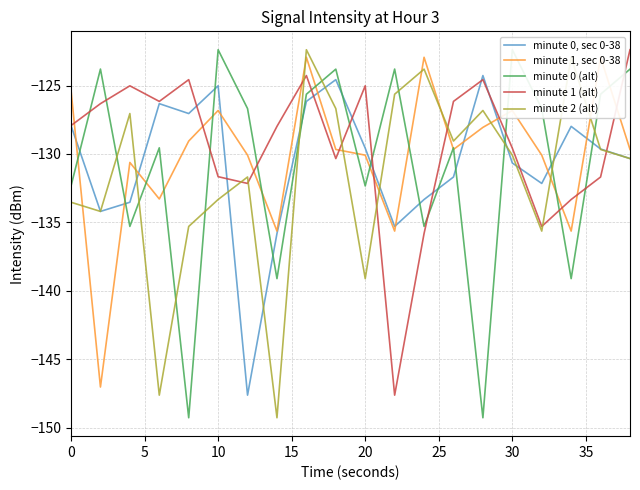

The minute 2 (alt) series shows -130.1 at 30. True or false?

True